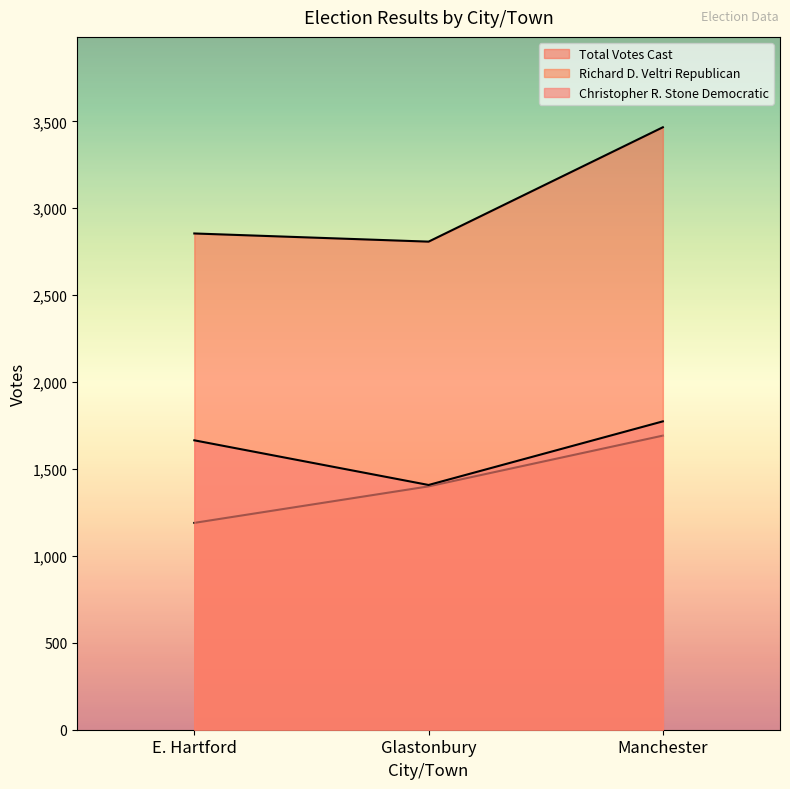

At which category is the sum across all series the highest?

Manchester